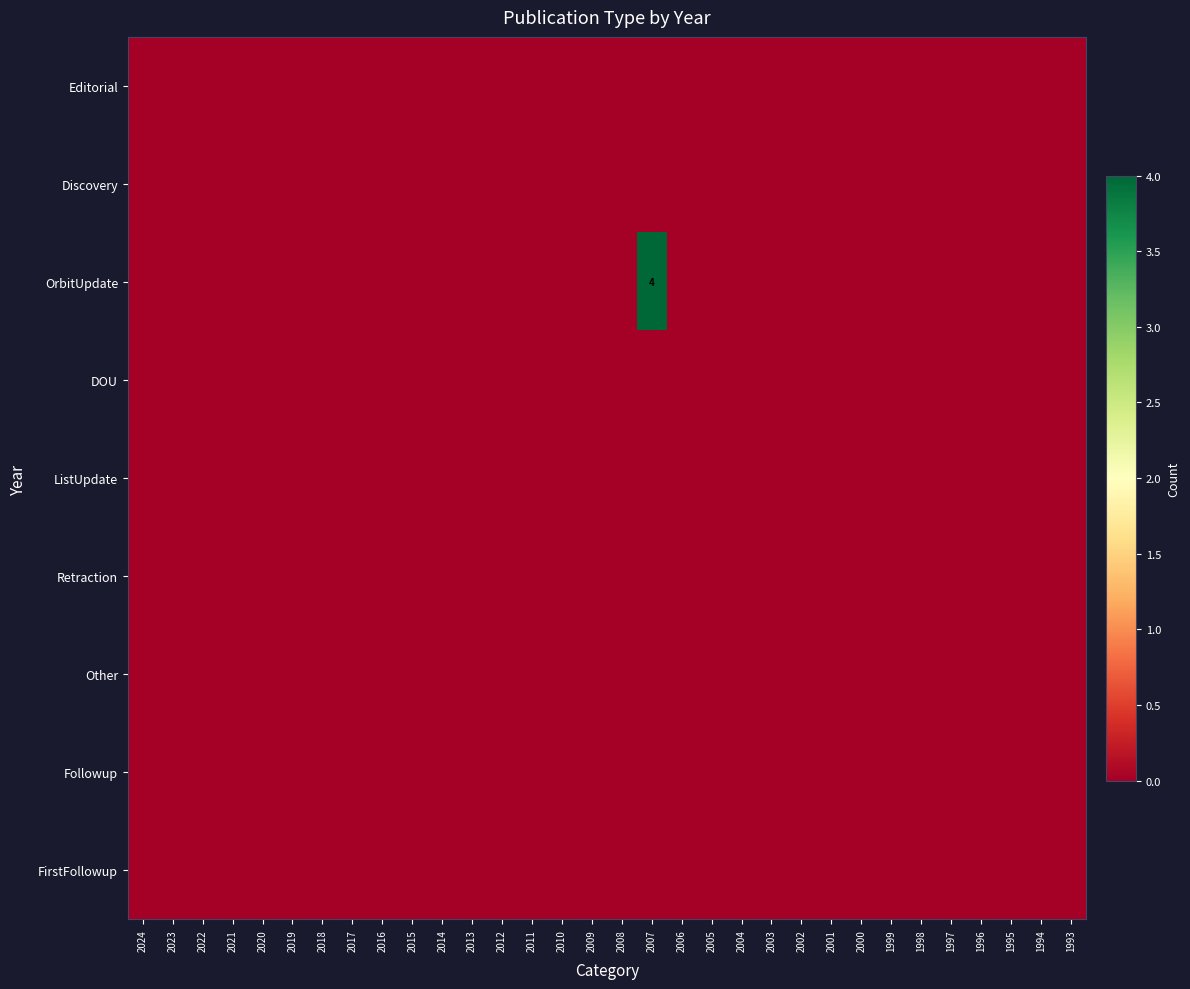

Is it true that Discovery equals 0 at 2002?

True